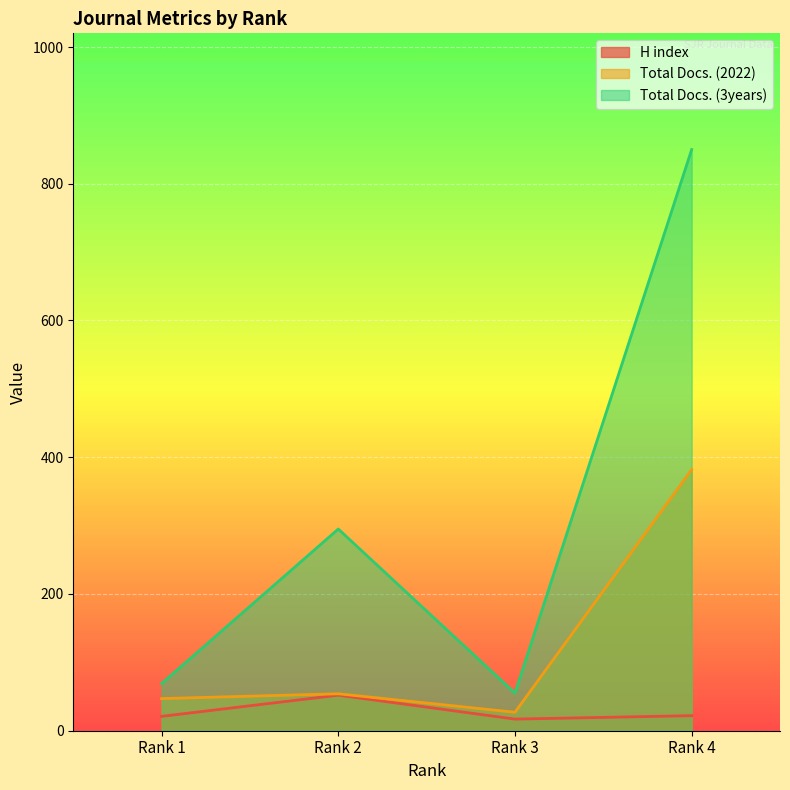

What is the value of the Total Docs. (3years) point at the 3rd from the left?

55